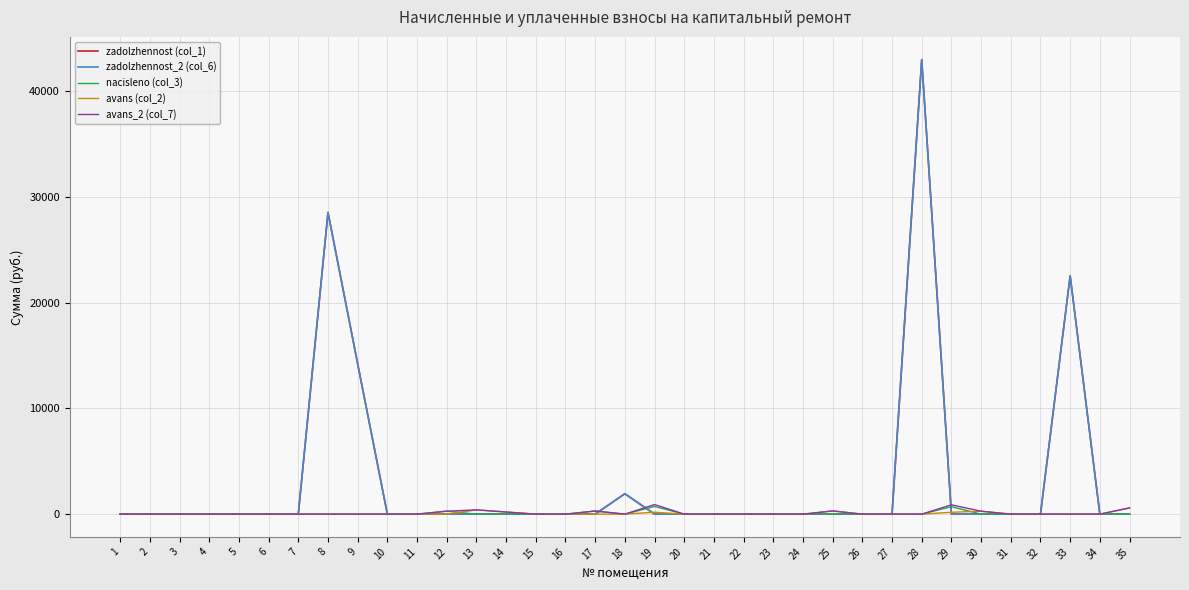

The value of nacisleno (col_3) at 31 is 0.0. True or false?

True